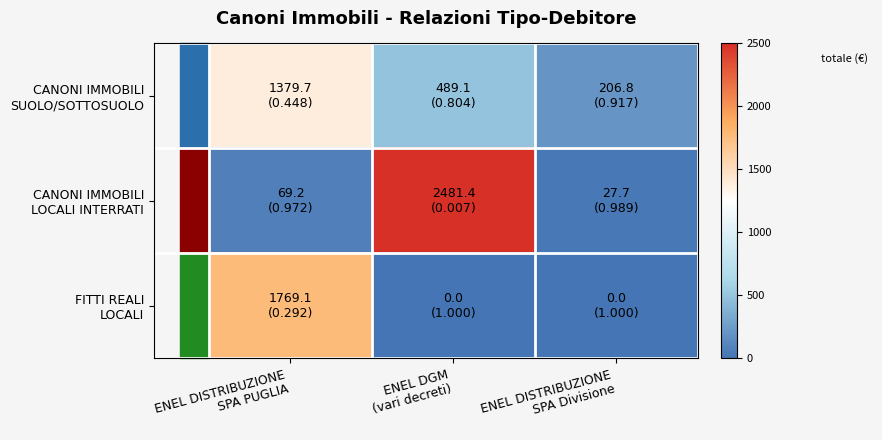

At ENEL DGM (vari decreti), list the series in order from largest to smallest.

CANONI IMMOBILI LOCALI INTERRATI, CANONI IMMOBILI SUOLO/SOTTOSUOLO, FITTI REALI LOCALI